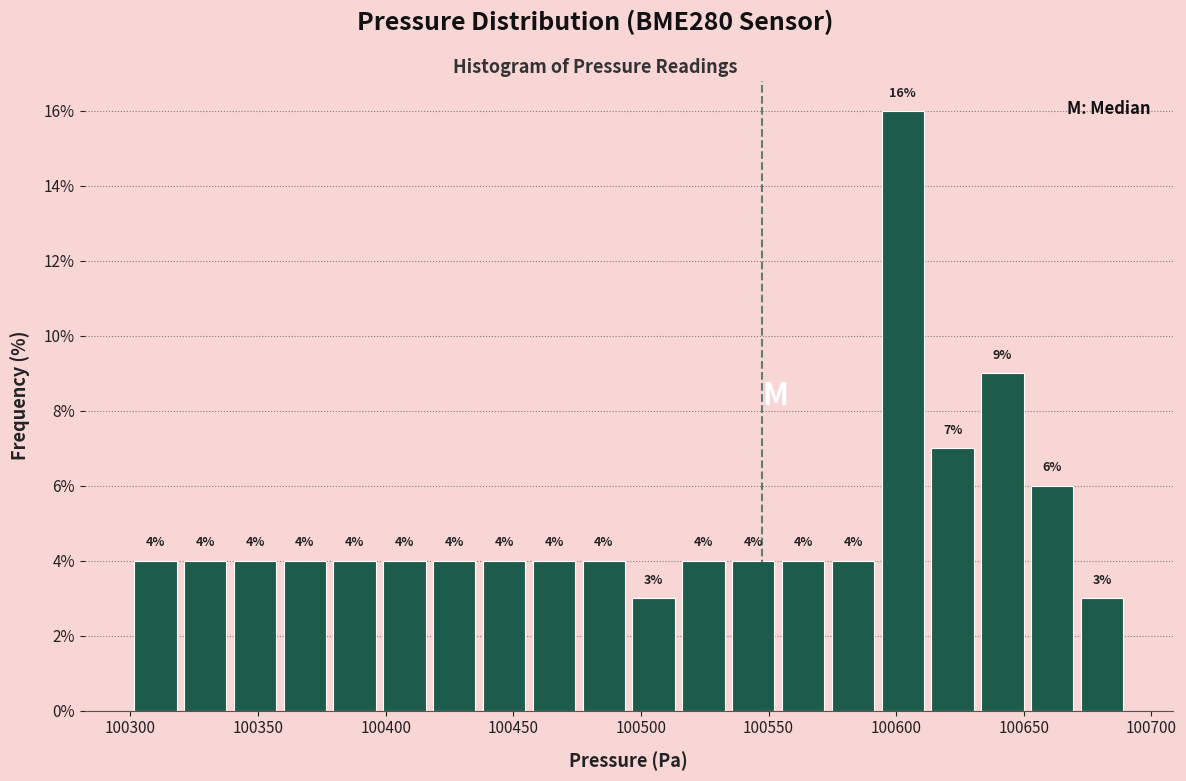

Around what value on the x-axis is the tallest bar? Give the approximate position of its centre, as read against the axis.

100605